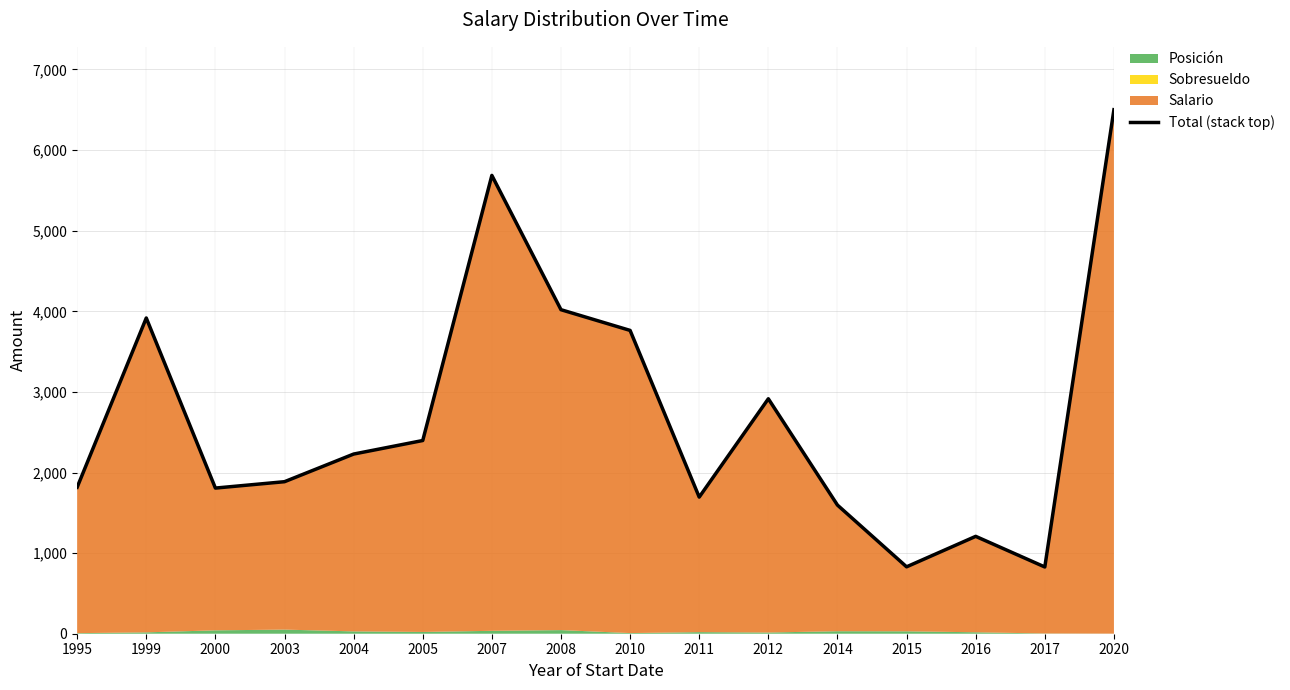

How many lines are shown in the chart?

1